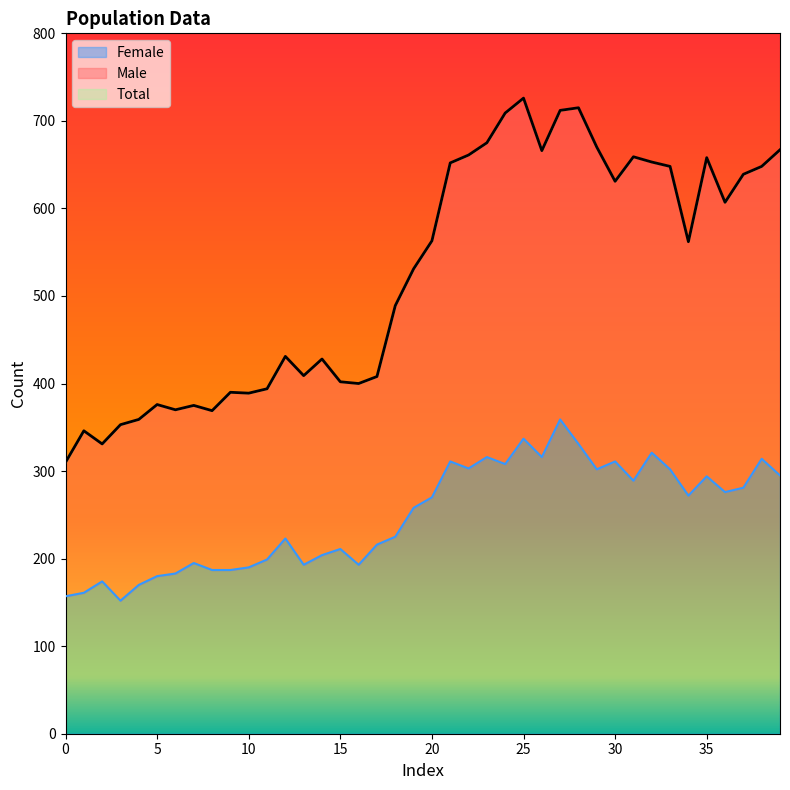

True or false: Male and Female cross at least once.

False